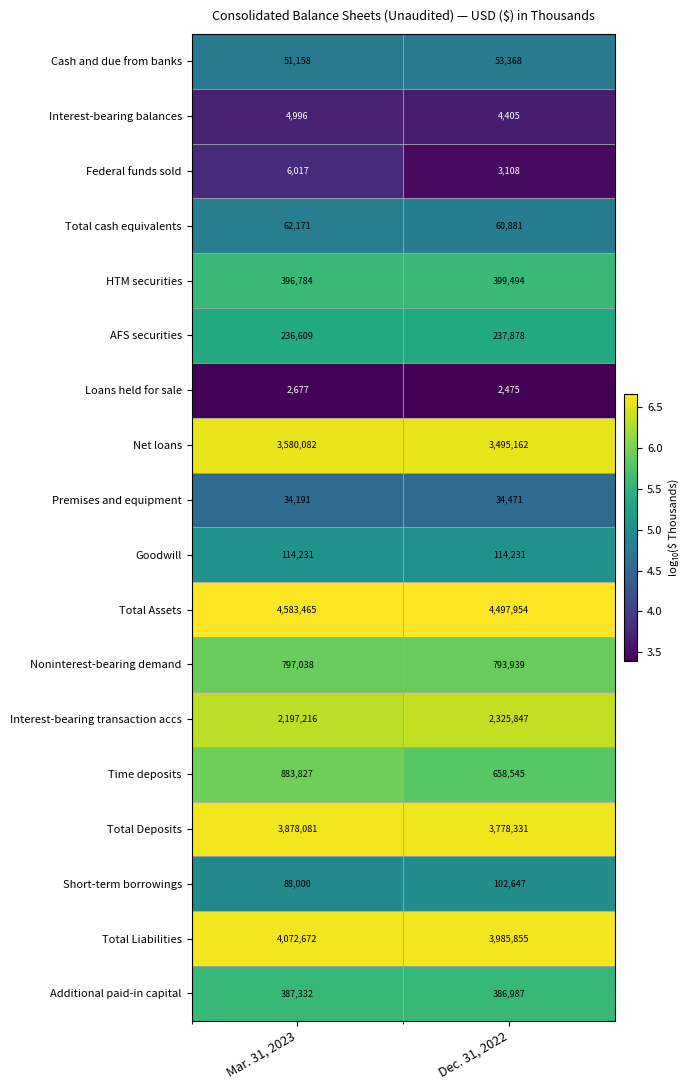

Where is Short-term borrowings nearest to the value 95323?

Mar. 31, 2023